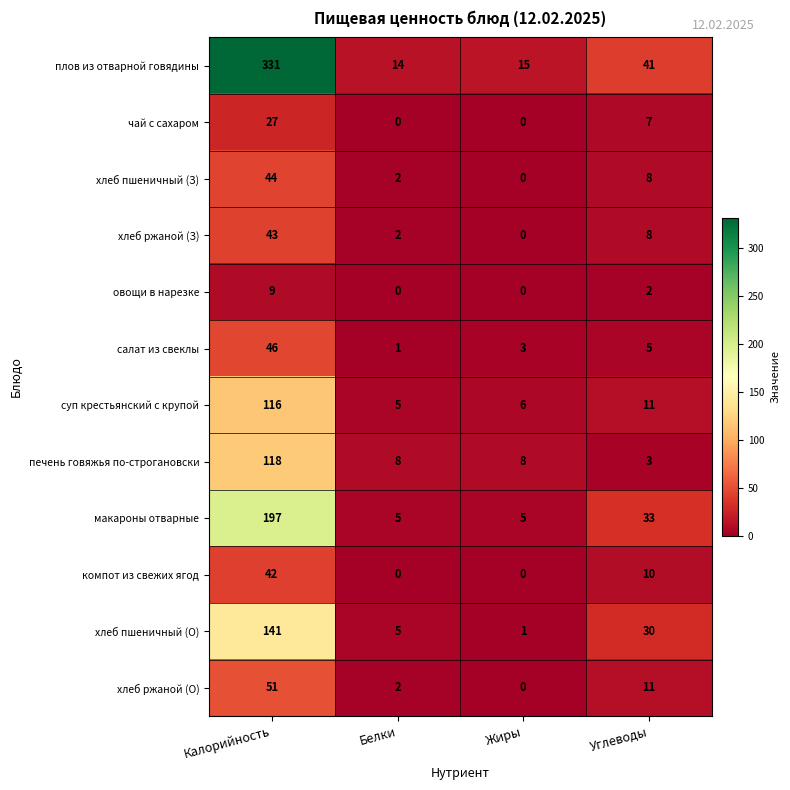

What is the average value of the хлеб ржаной (З) series?

13